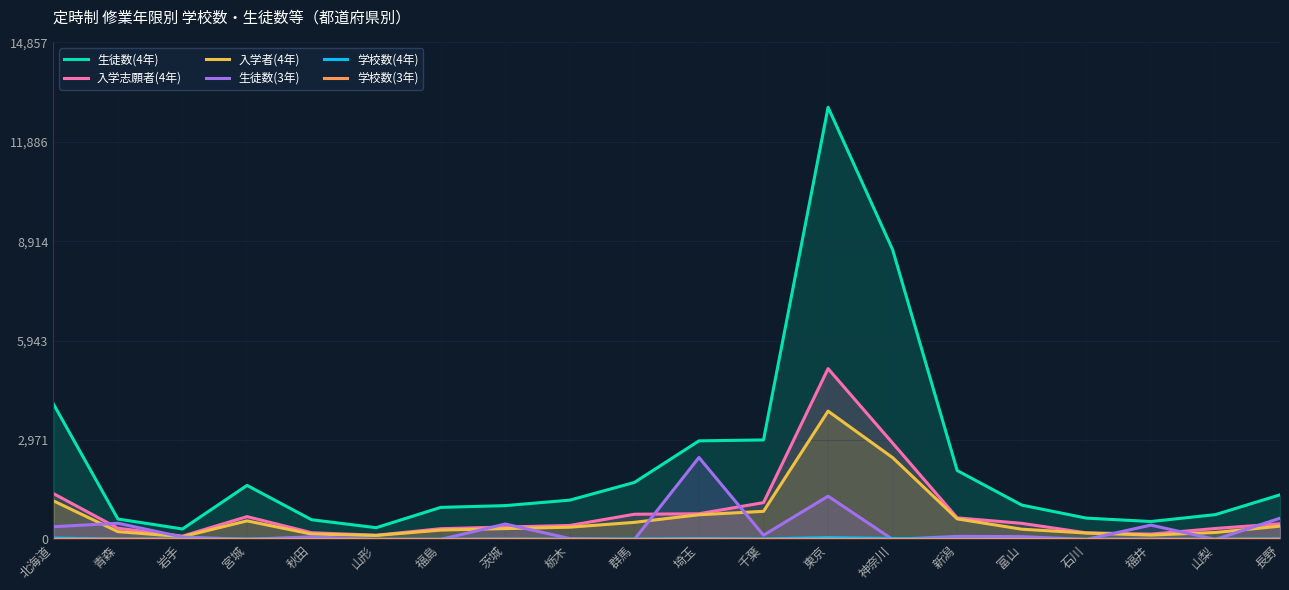

How many lines are shown in the chart?

6